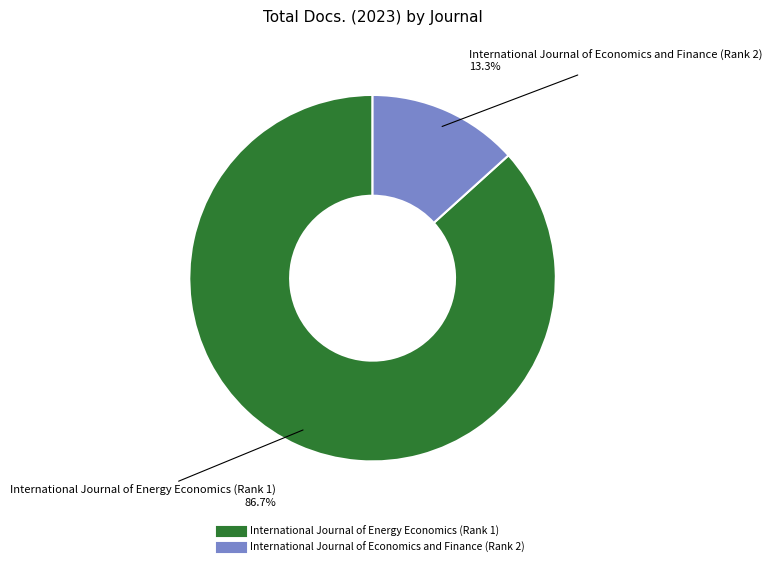

How much of the chart is everything except International Journal of Energy Economics (Rank 1)?

13.3%